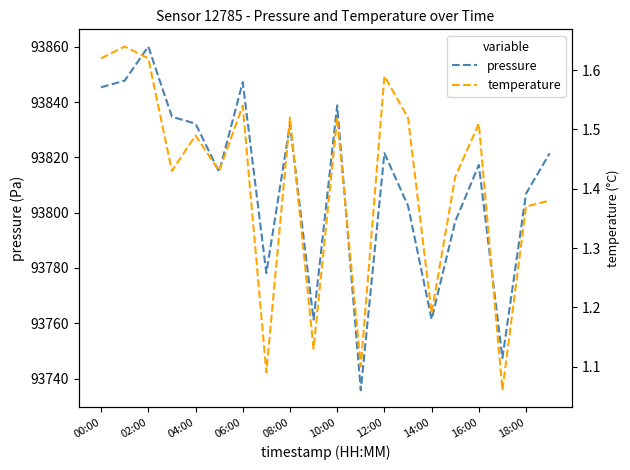

How many interior local valleys does the pressure series have?

6